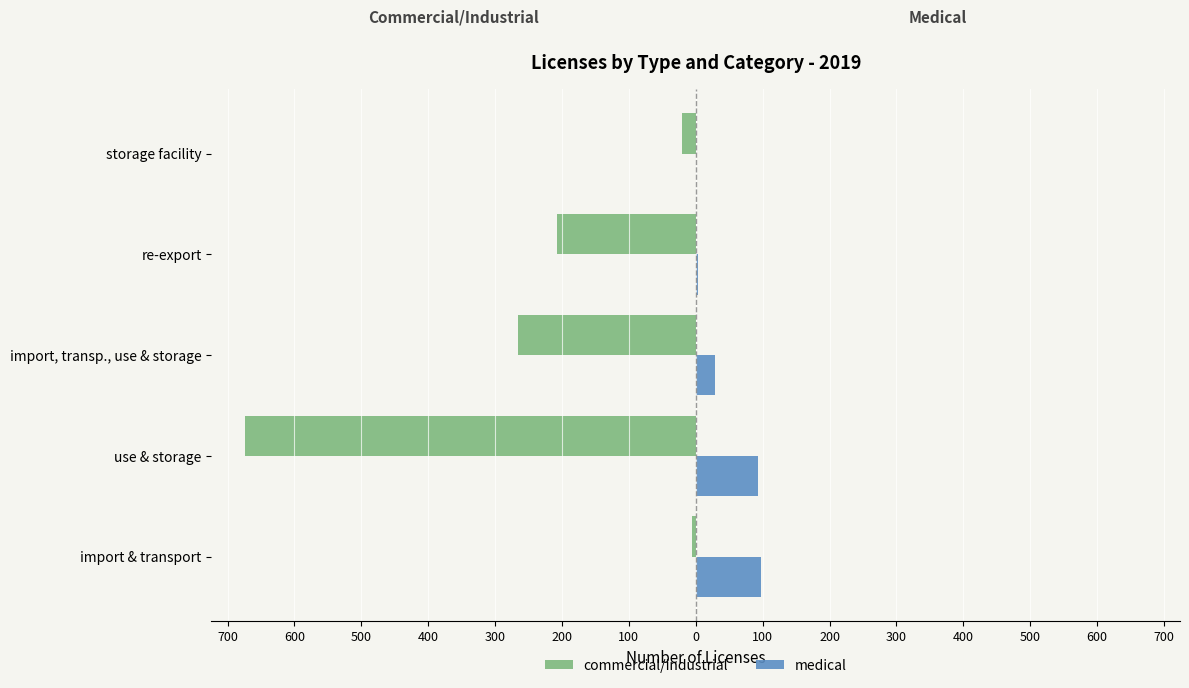

What are all the series names shown in the legend?

commercial/industrial, medical